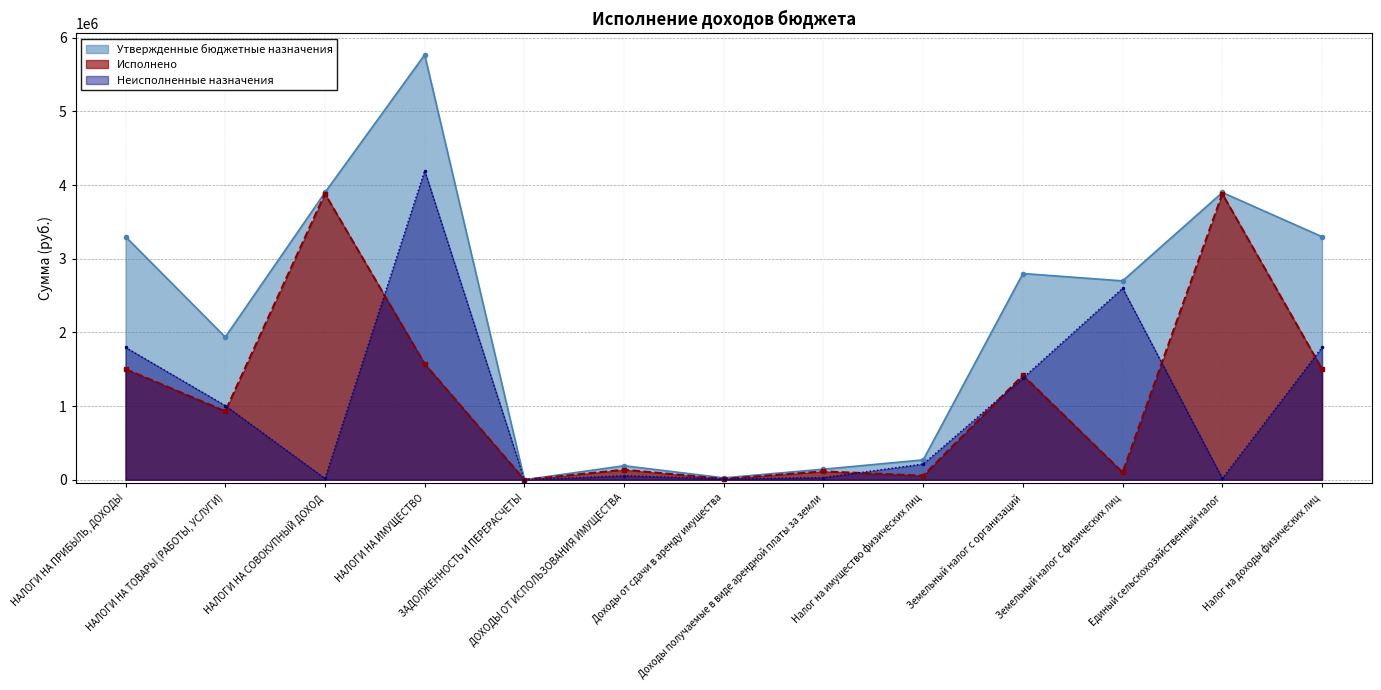

At which label is Утвержденные бюджетные назначения closest to 2885000?

Земельный налог с организаций